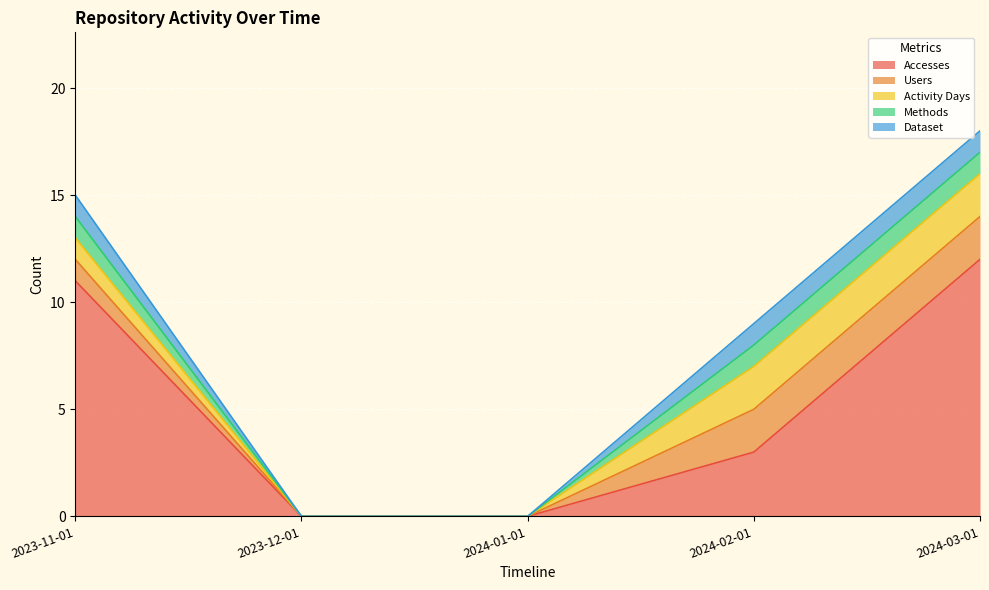

Which series has the largest range (max minus min)?

Accesses